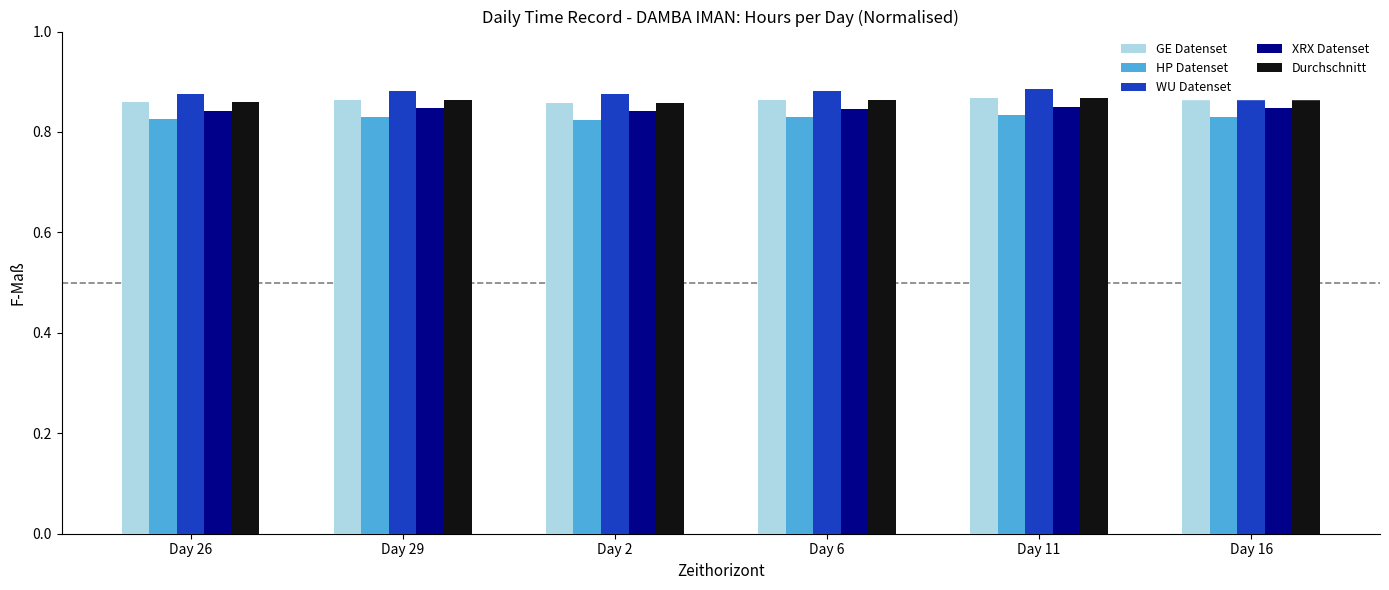

Is it true that XRX Datenset equals 0.2 at Day 16?

False